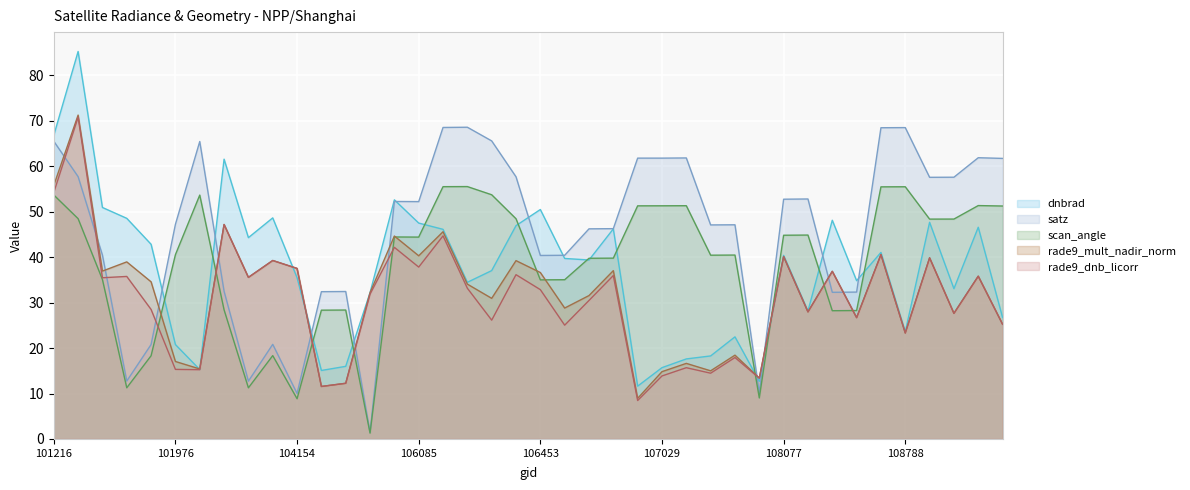

At which label is rade9_mult_nadir_norm closest to 40?

108077